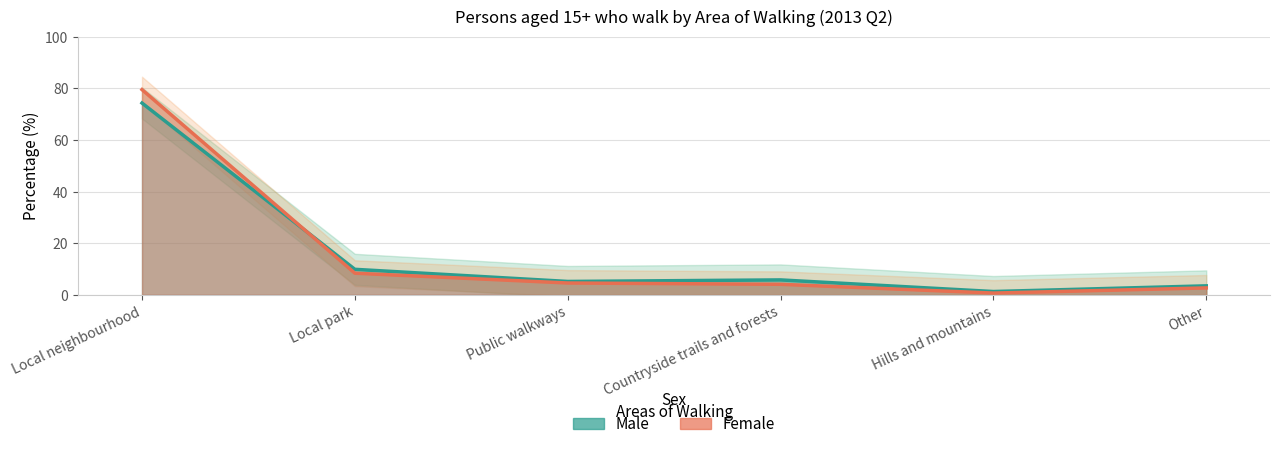

What is the maximum value shown in the chart?

79.5